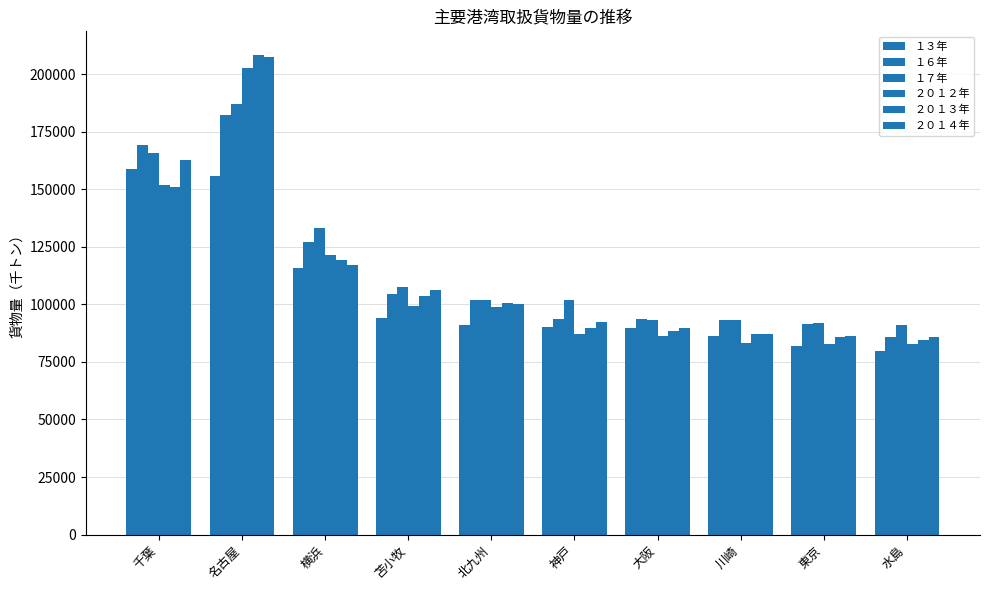

Which series has the widest spread of values?

２０１３年